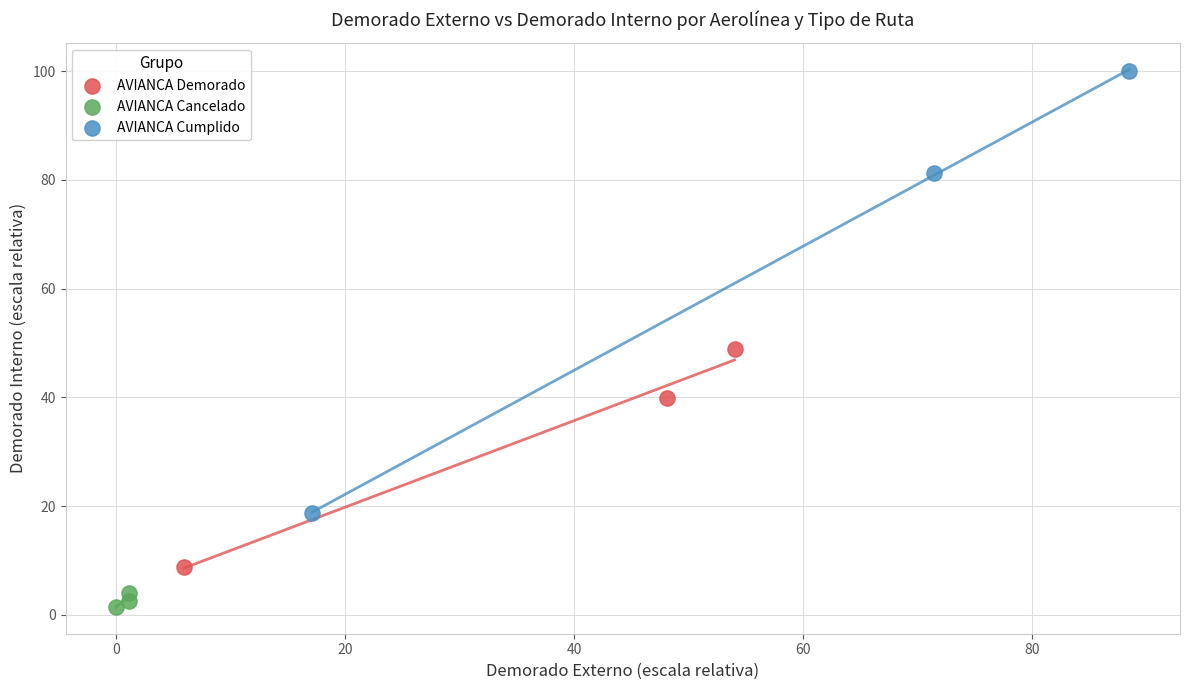

Which series reaches the minimum Y coordinate?

AVIANCA Cancelado